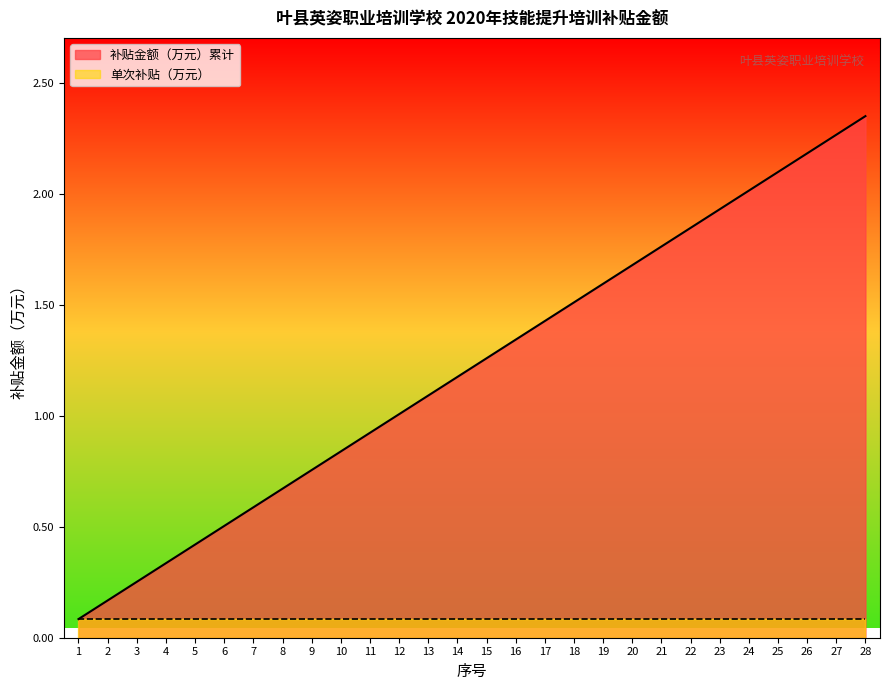

What is the ratio of the value at 21 to the value at 23?

0.9